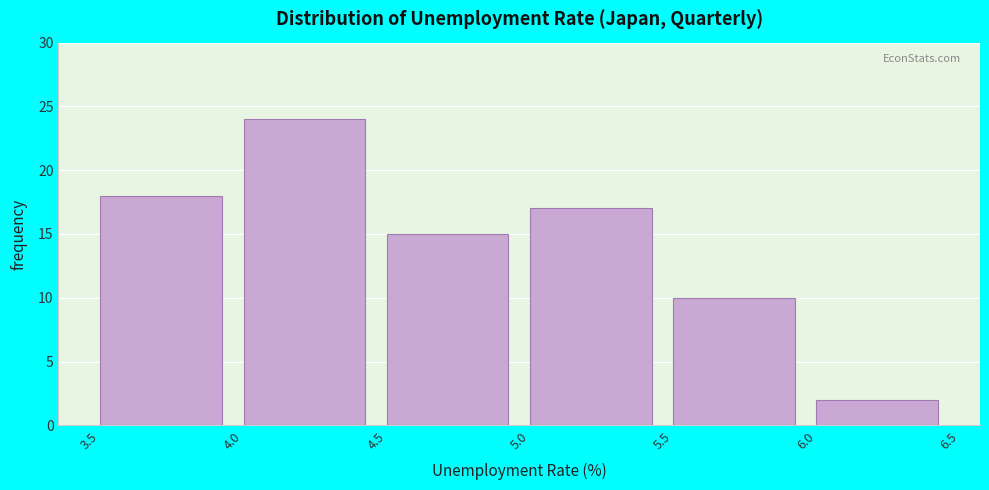

Reading left to right, transcribe this chart: for each bar, give the range it covers on the x-axis and its height. The values are not printed on the chart, so give them approximately, as read against the axis.

3.5 to 4.0: 18
4.0 to 4.5: 24
4.5 to 5.0: 15
5.0 to 5.5: 17
5.5 to 6.0: 10
6.0 to 6.5: 2